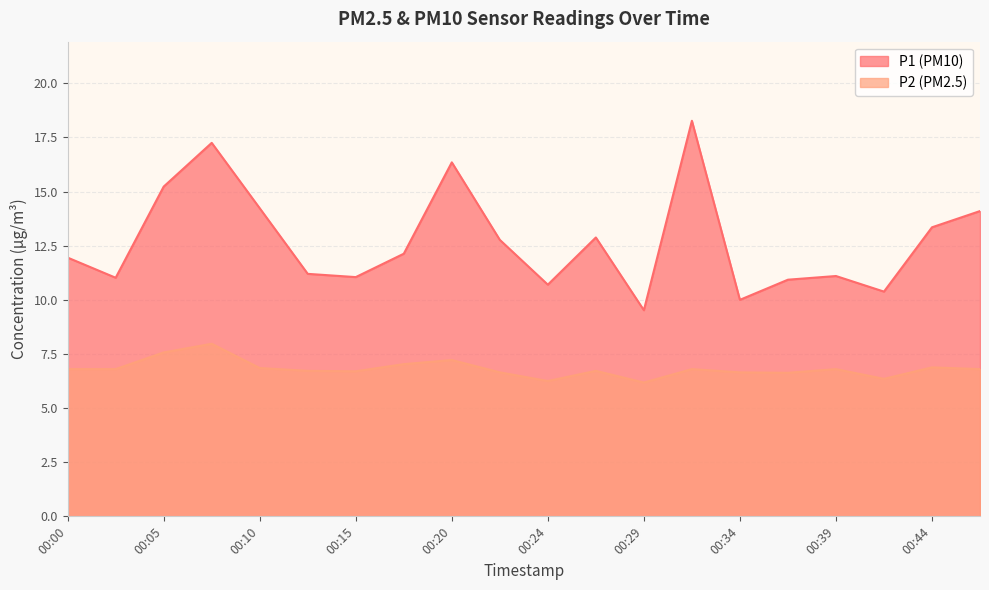

Which series has the largest total across all categories?

P1 (PM10)